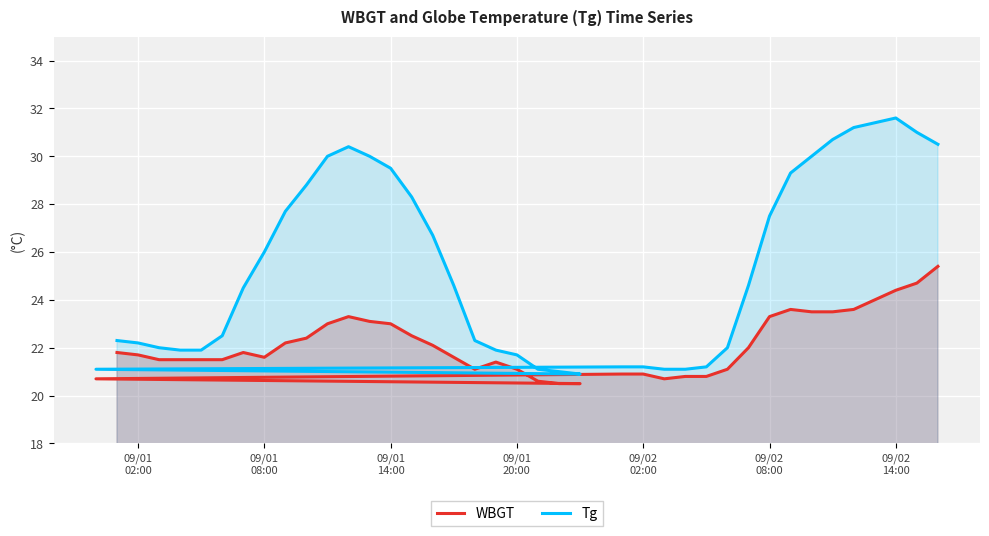

In Tg, how many points are higher than both neighbors (excluding endpoints)?

2